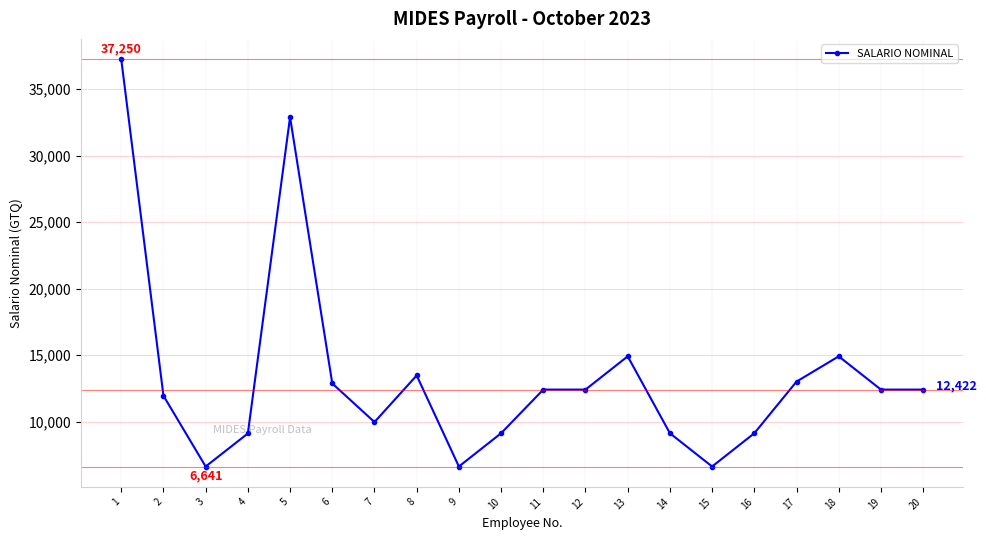

What is the difference between the maximum and minimum values?

30609